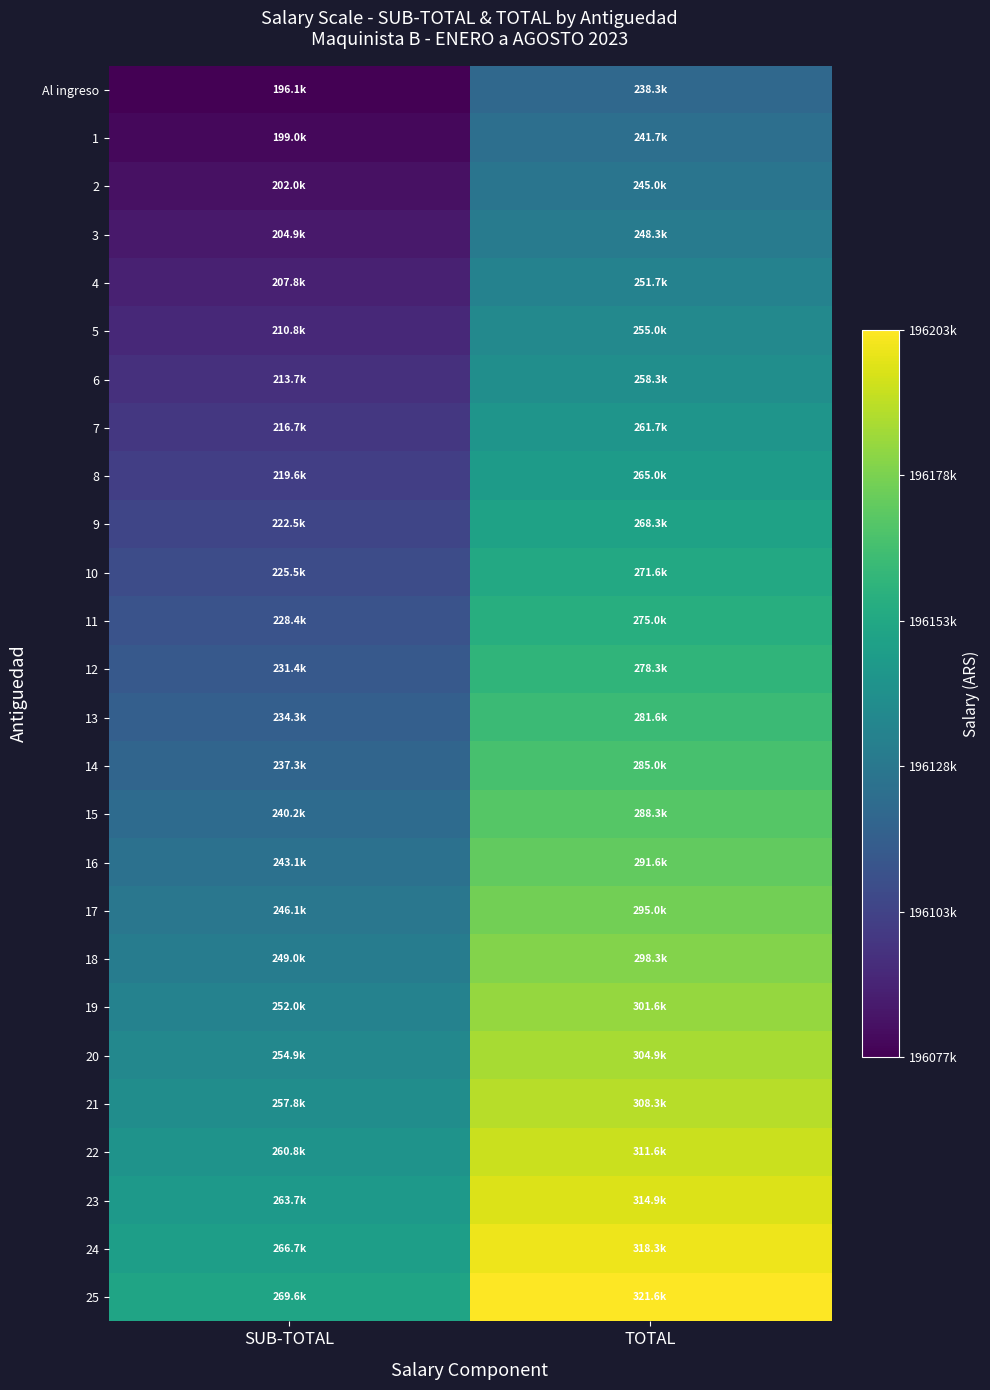

Rank the series by their maximum value, from lowest to highest.

Al ingreso, 1, 2, 3, 4, 5, 6, 7, 8, 9, 10, 11, 12, 13, 14, 15, 16, 17, 18, 19, 20, 21, 22, 23, 24, 25